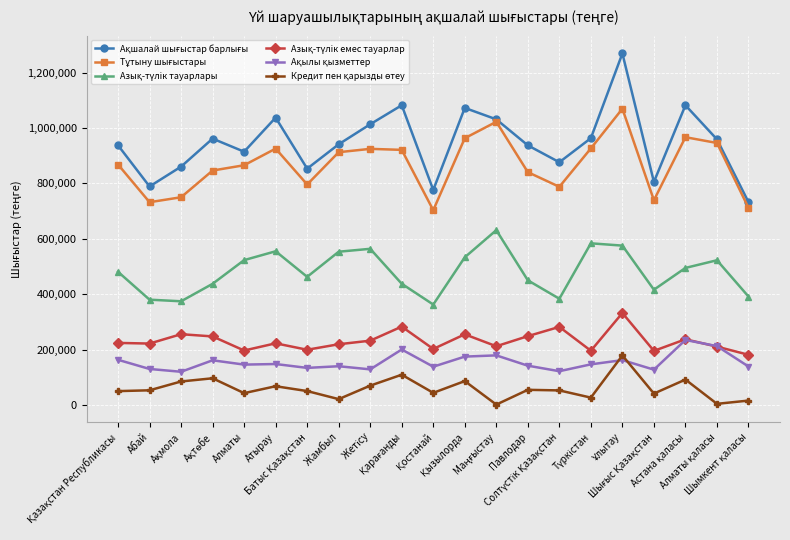

What is the sum of all Азық-түлiк емес тауарлар values?

4854812